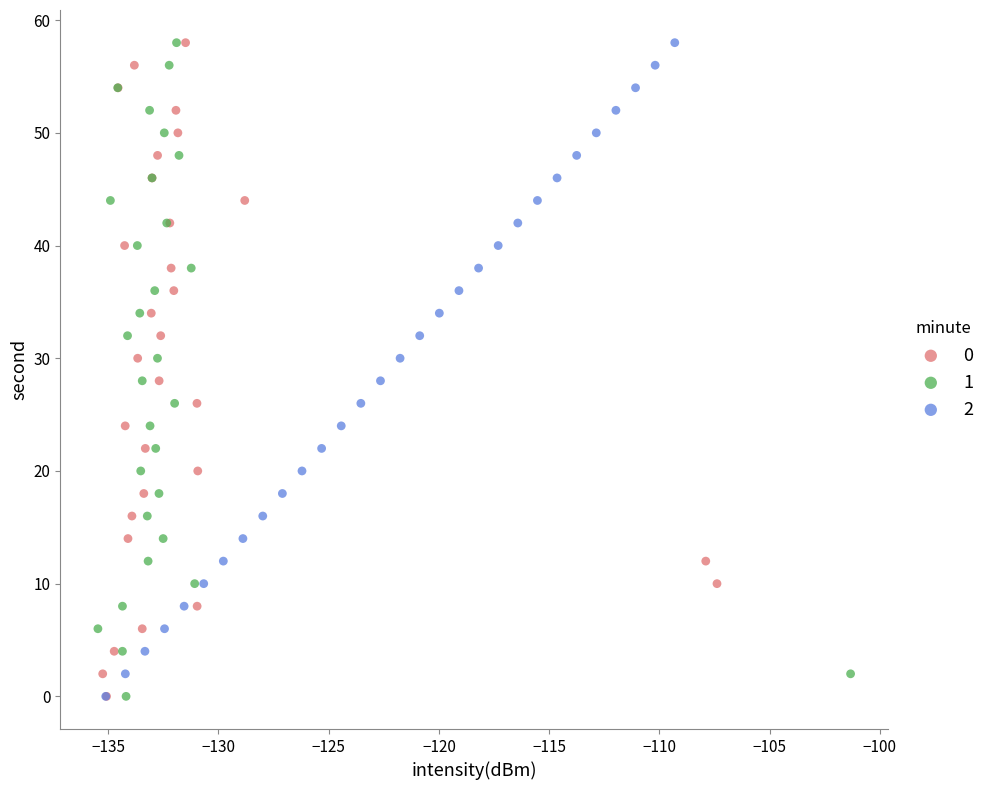

What are all the series names shown in the legend?

0, 1, 2